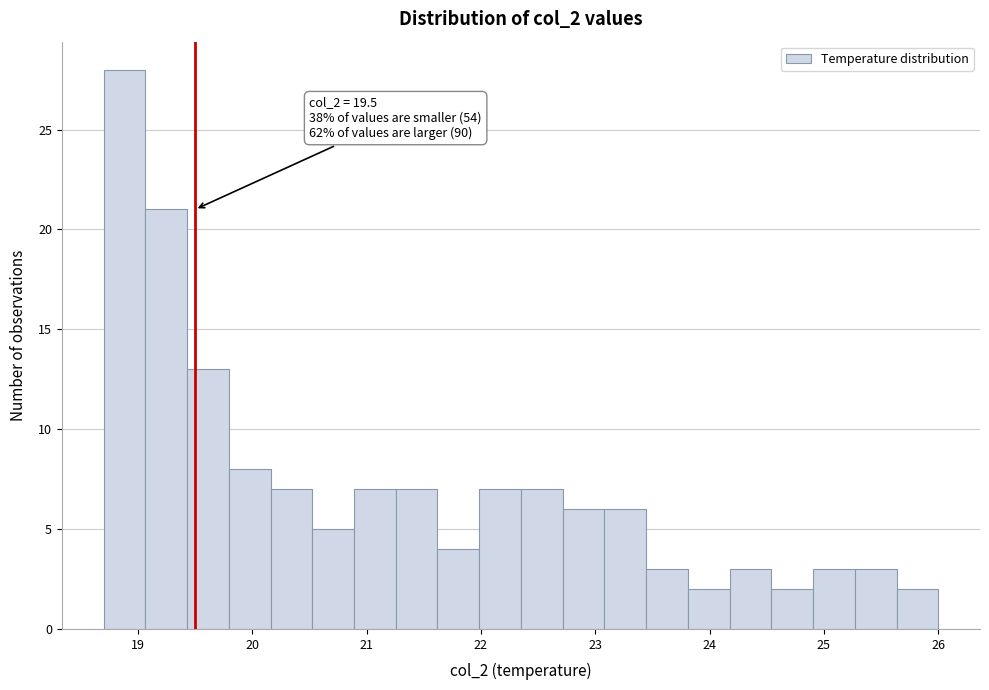

Around what value on the x-axis is the tallest bar? Give the approximate position of its centre, as read against the axis.

18.9